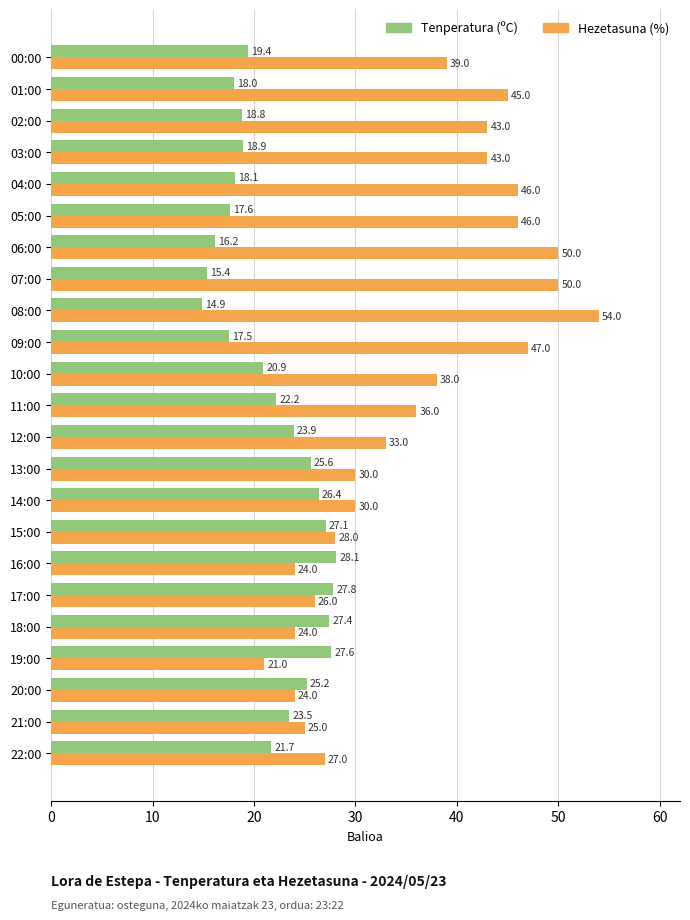

What is the difference between the highest and lowest values at 05:00?

28.4